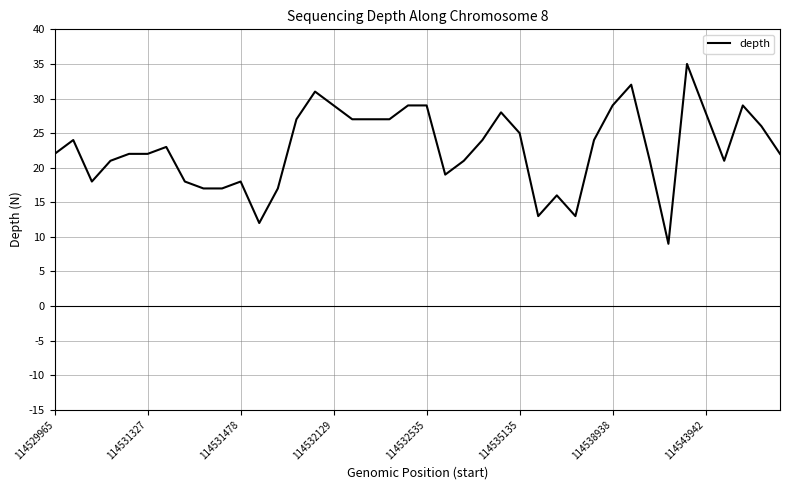

How many lines are shown in the chart?

1